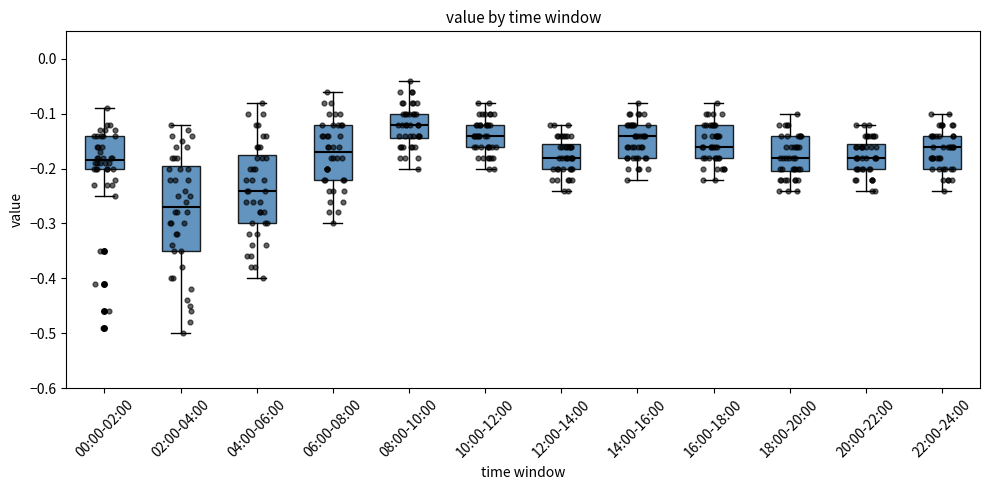

Where does the lower whisker of the box for 10:00-12:00 end on the y-axis? The values are not printed on the chart, so give them approximately, as read against the axis.

-0.20